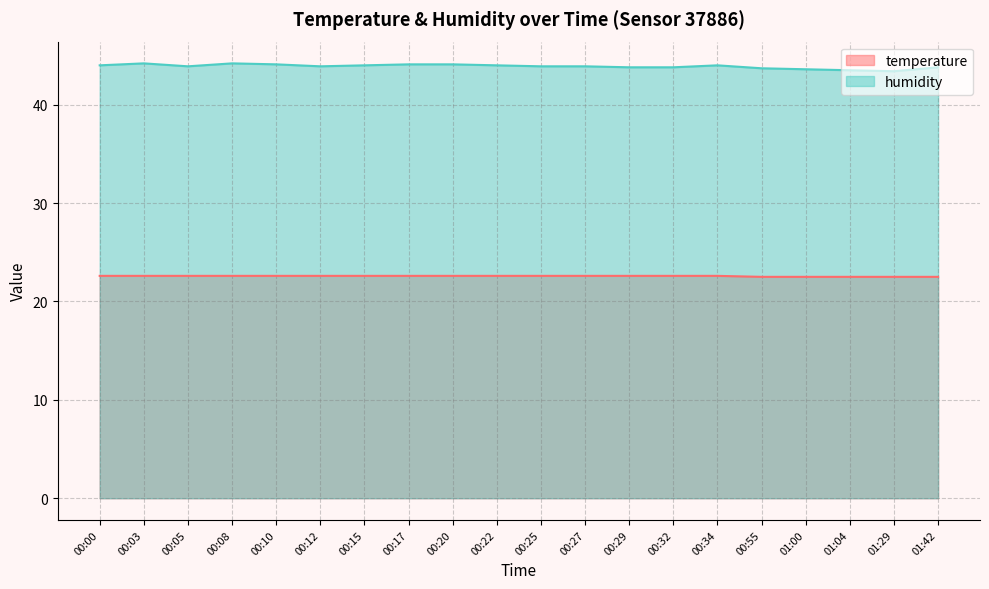

What is the minimum value shown in the chart?

22.5